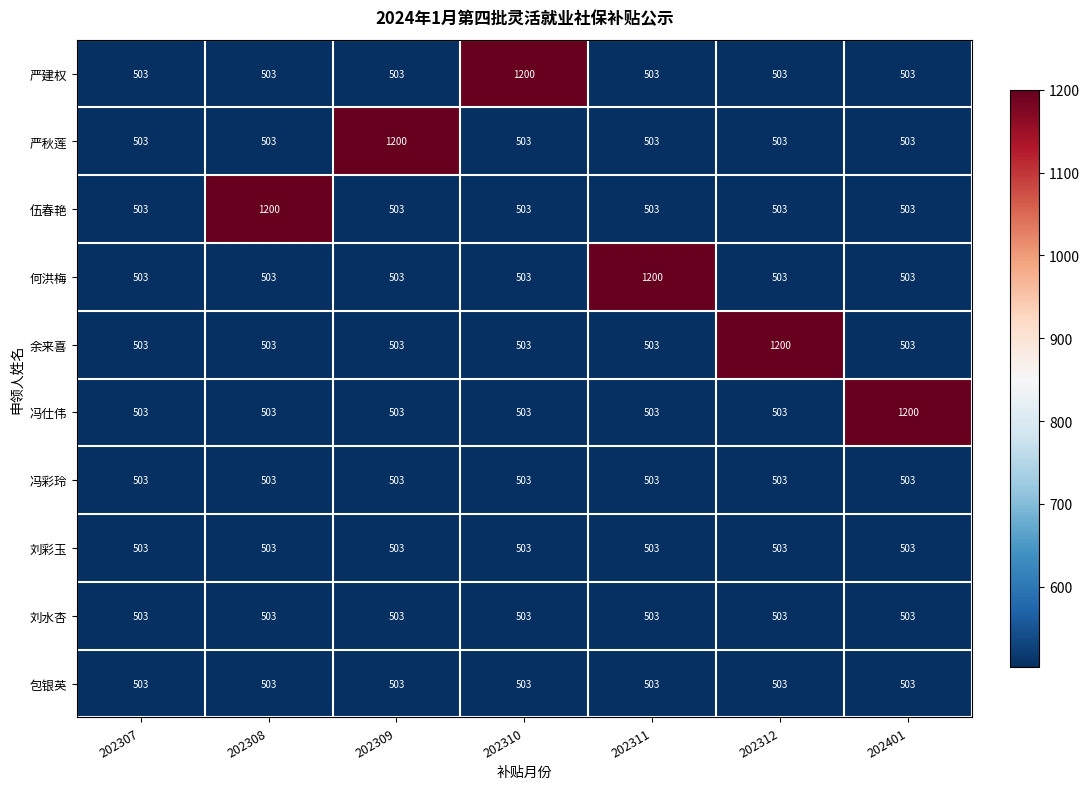

What is the difference between the highest and lowest values at 202312?

697